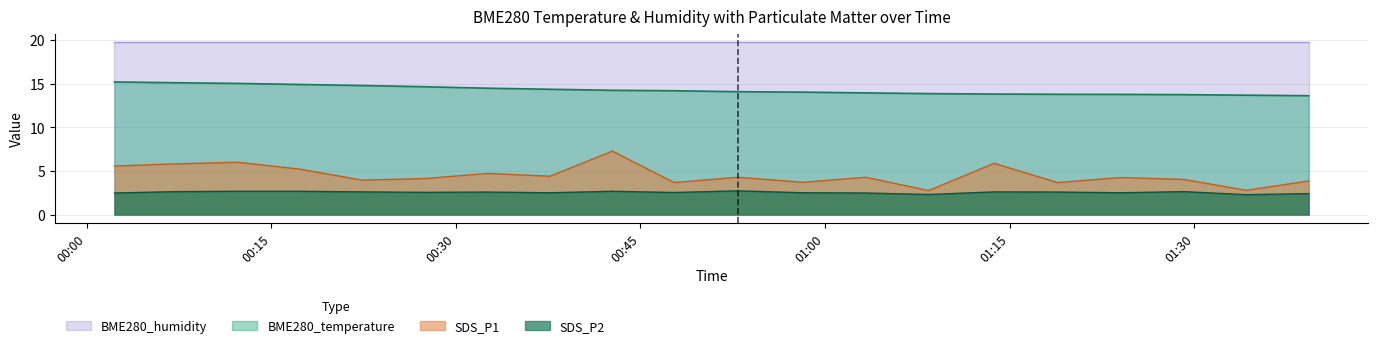

True or false: BME280_temperature has a value of 23.5 at 2022/09/02 01:24:01.

False